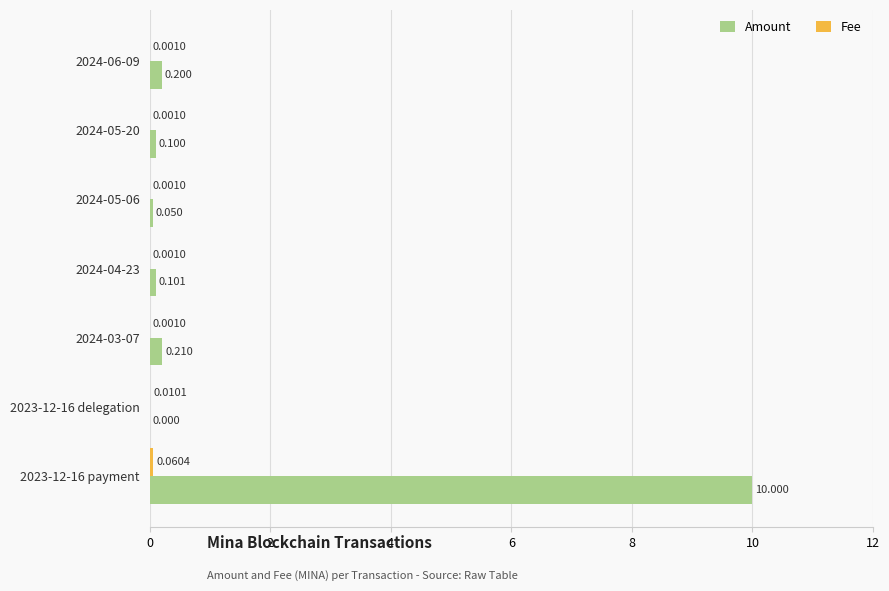

Which series has the largest total across all categories?

Amount